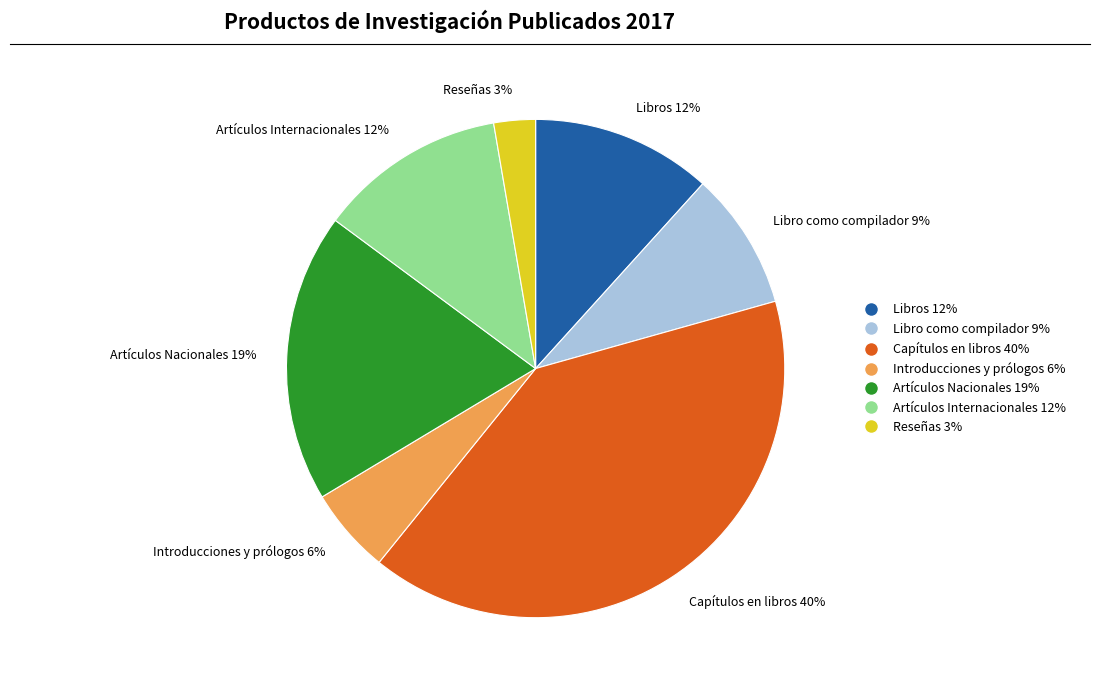

Which slice is the largest?

Capítulos en libros